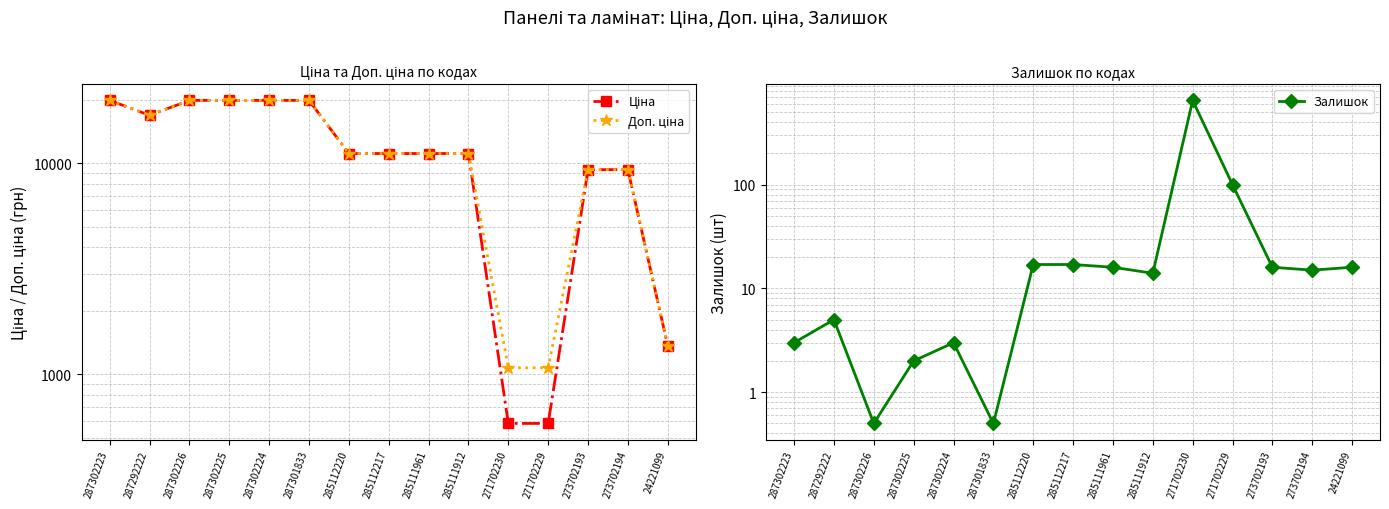

How many interior local valleys does the Доп. ціна series have?

1